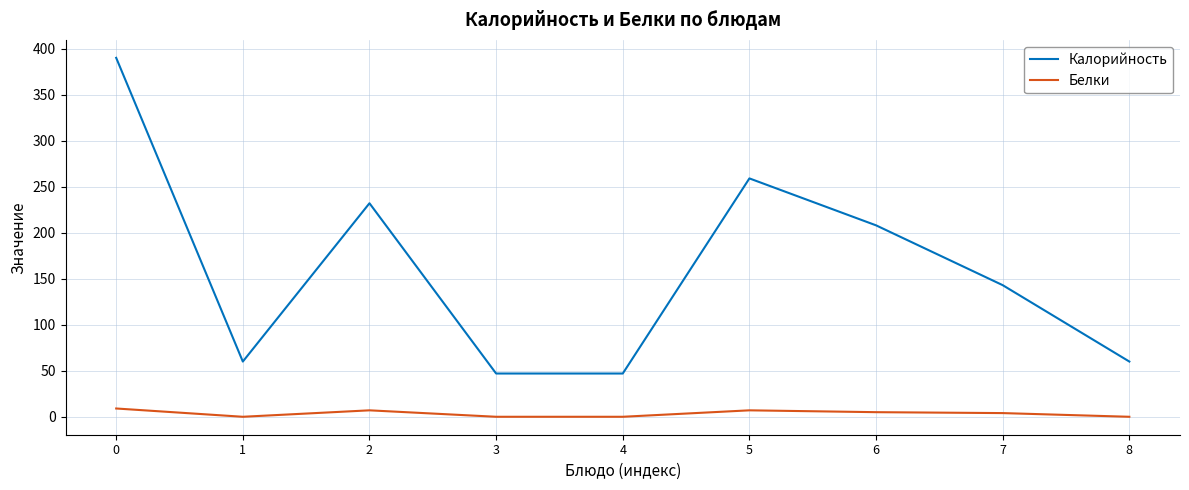

True or false: Калорийность has a value of 107 at 1.

False